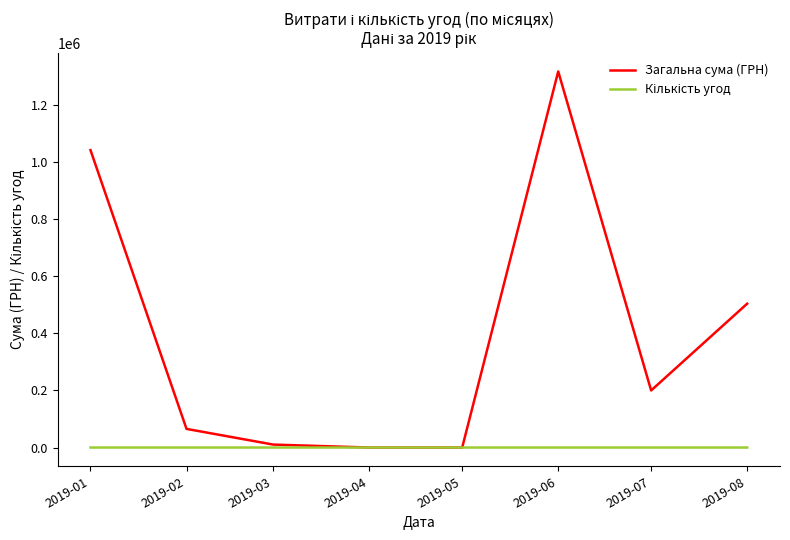

The value of Загальна сума (ГРН) at 2019-05 is 0.0. True or false?

True